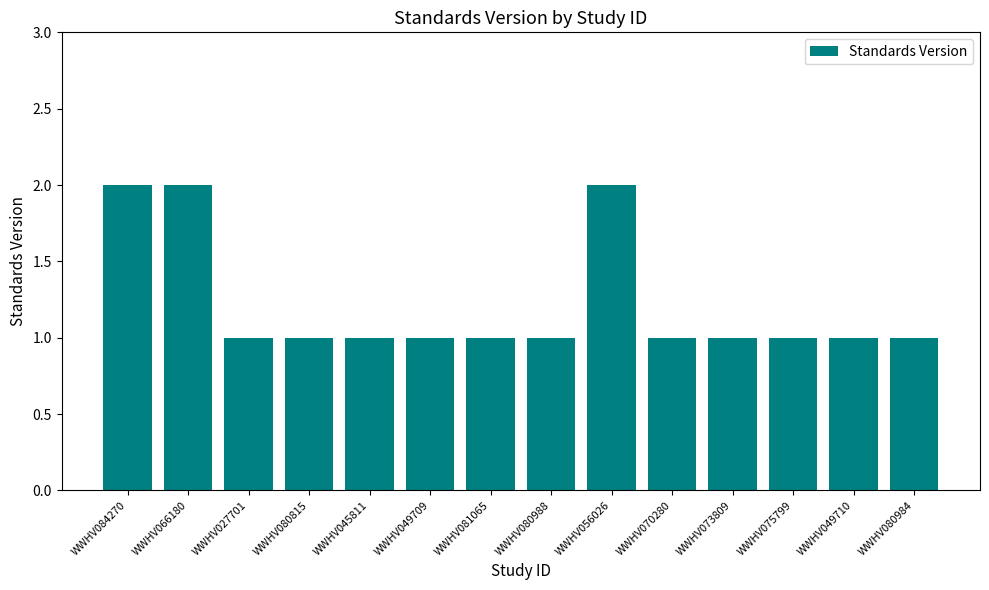

Reading right to left, transcribe all the data shown in this chart.

WWHV080984=1	WWHV049710=1	WWHV075799=1	WWHV073809=1	WWHV070280=1	WWHV056026=2	WWHV080988=1	WWHV081065=1	WWHV049709=1	WWHV045811=1	WWHV080815=1	WWHV027701=1	WWHV066180=2	WWHV084270=2